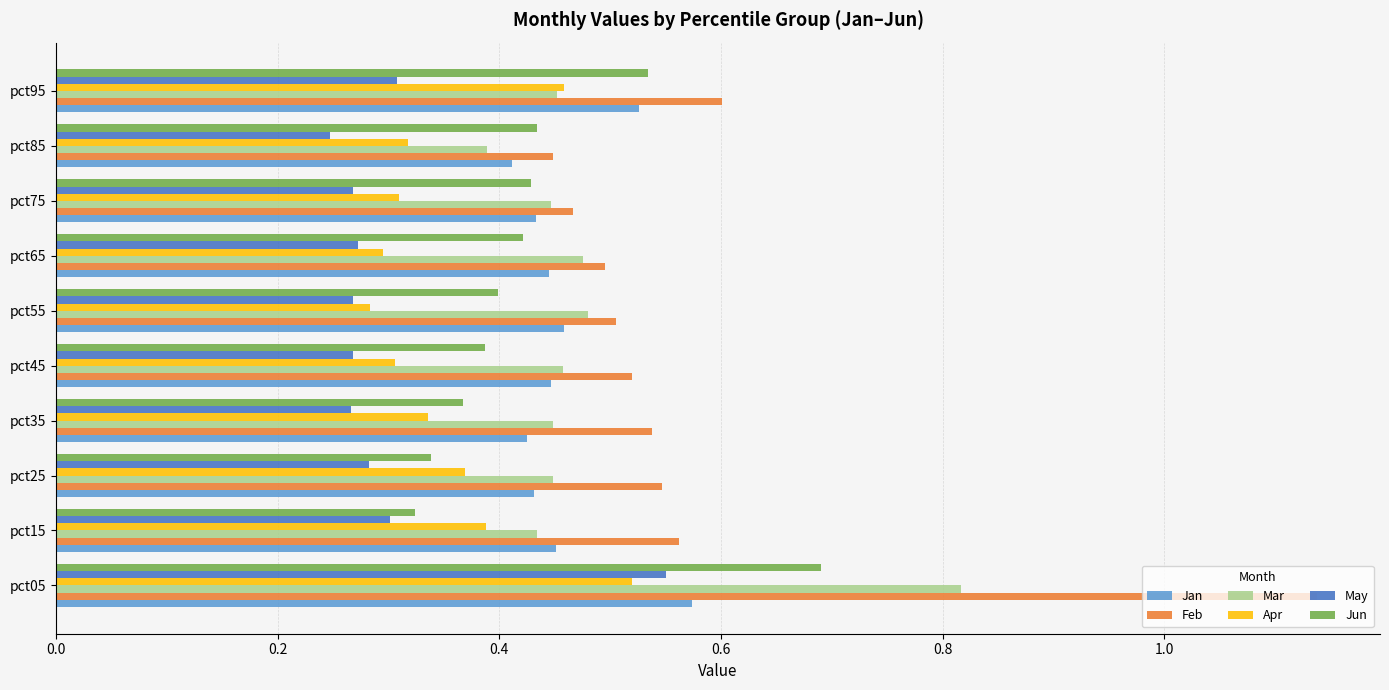

Which category has the highest value in the Jun series?

pct05